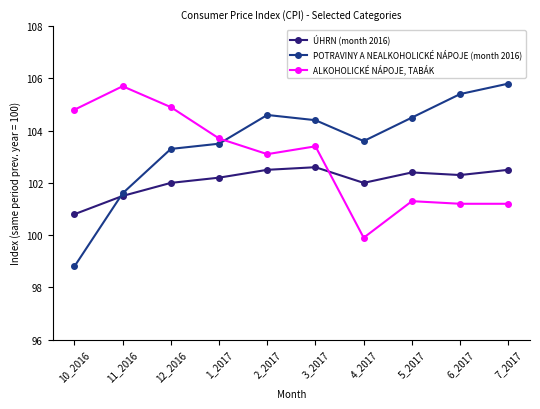

At which category does ALKOHOLICKÉ NÁPOJE, TABÁK reach its first local valley?

2_2017